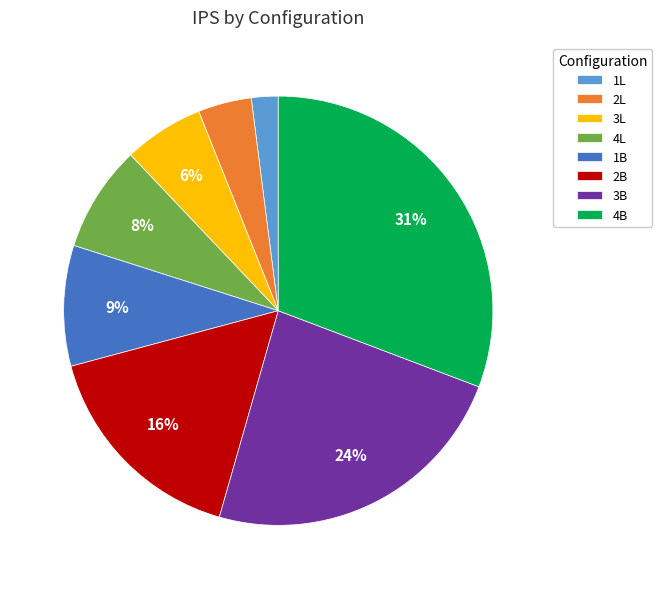

Is the sum of 3L and 1L greater than half?

No